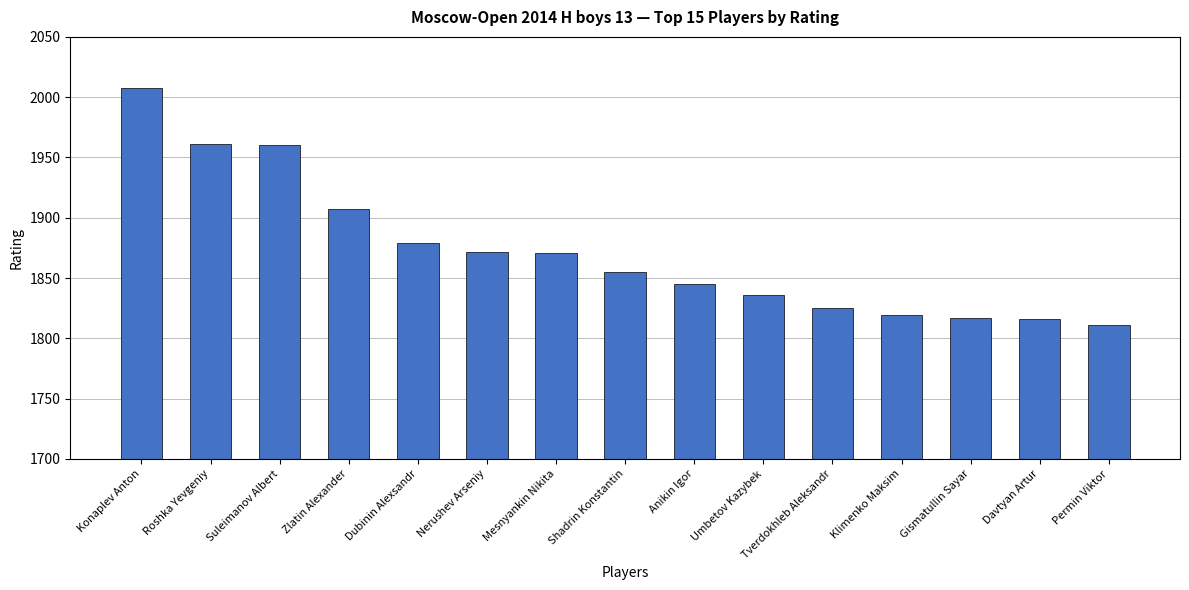

What is the smallest value displayed?

1811